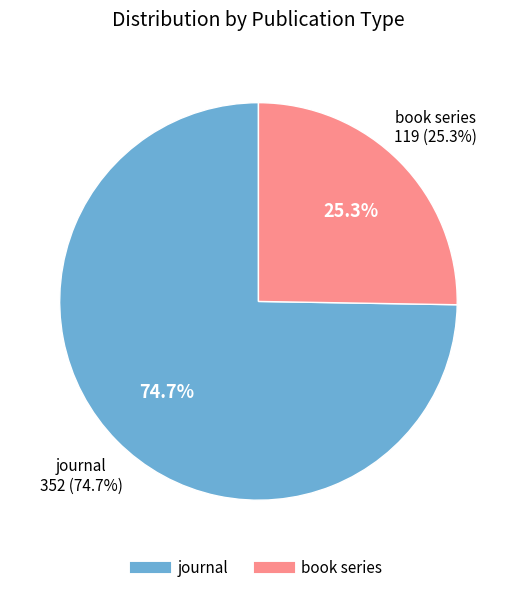

What percentage is the journal slice, to the nearest percent?

75%